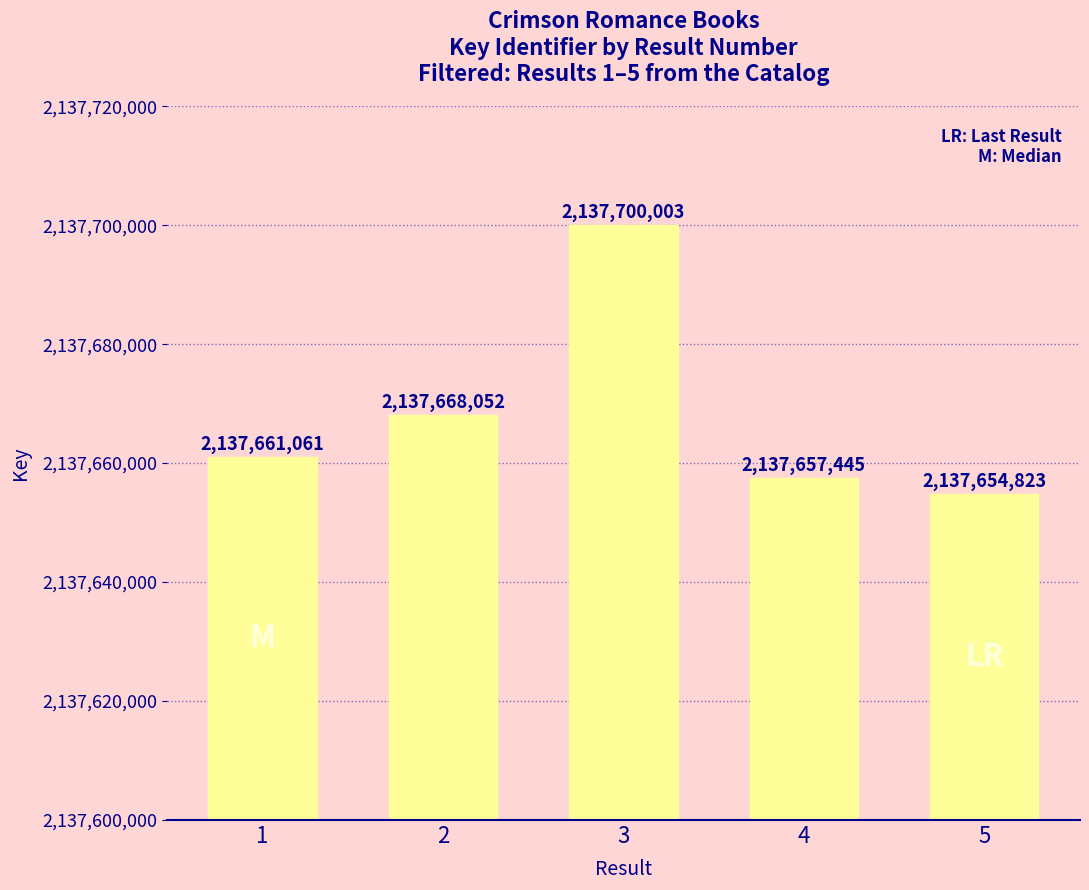

Reading left to right, transcribe all the data shown in this chart.

2137661061	2137668052	2137700003	2137657445	2137654823